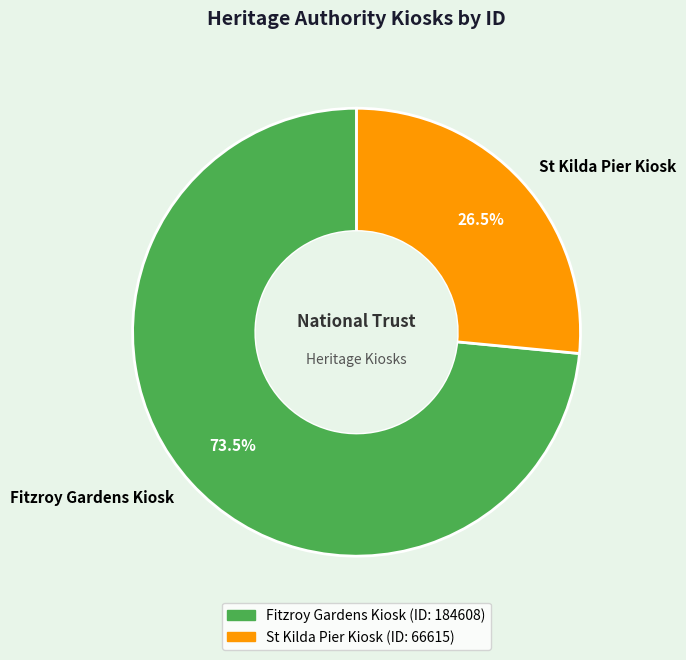

Rank the categories by value from highest to lowest.

Fitzroy Gardens Kiosk, St Kilda Pier Kiosk